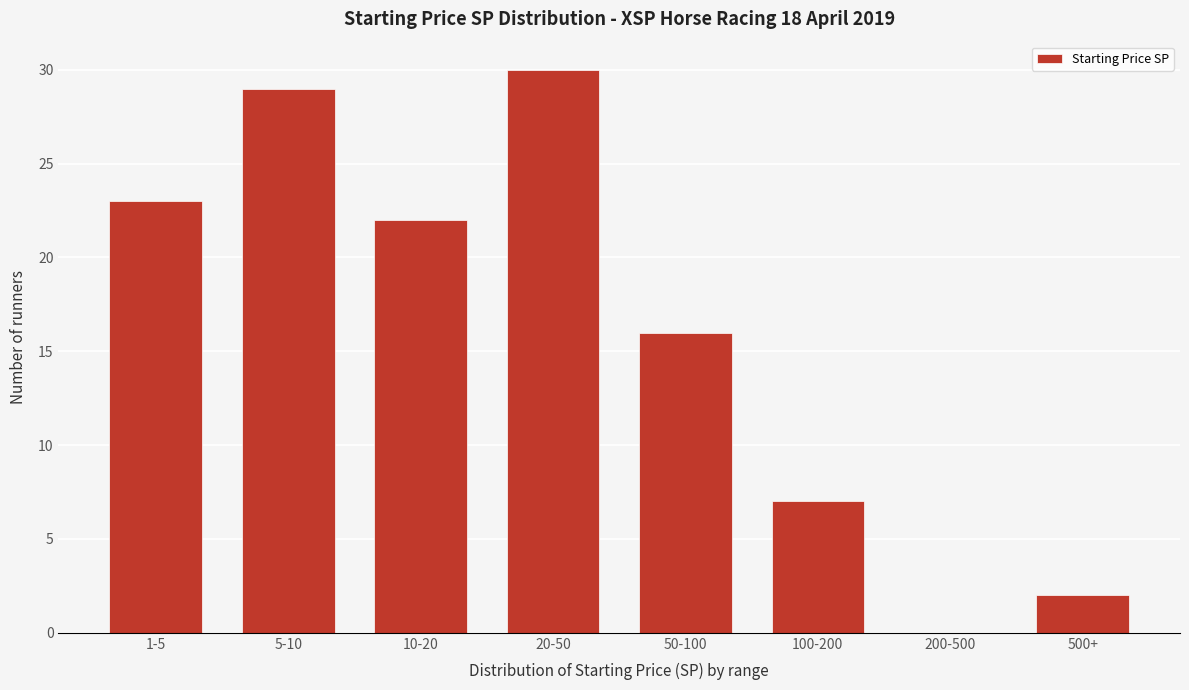

Reading right to left, extract all data points from this chart.

500+=2	200-500=0	100-200=7	50-100=16	20-50=30	10-20=22	5-10=29	1-5=23